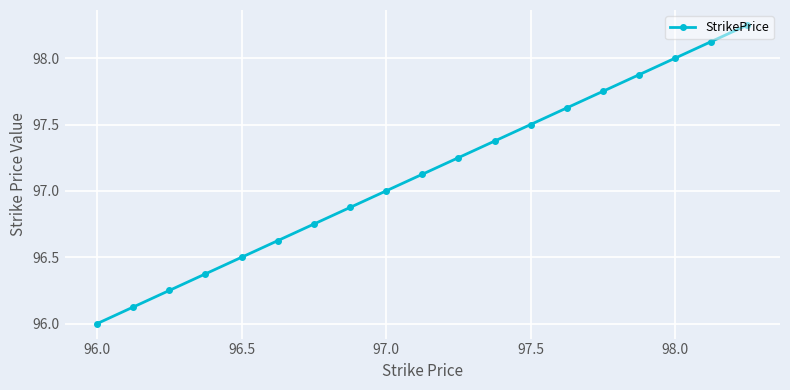

True or false: there are more than 1 points higher than both neighbors.

False